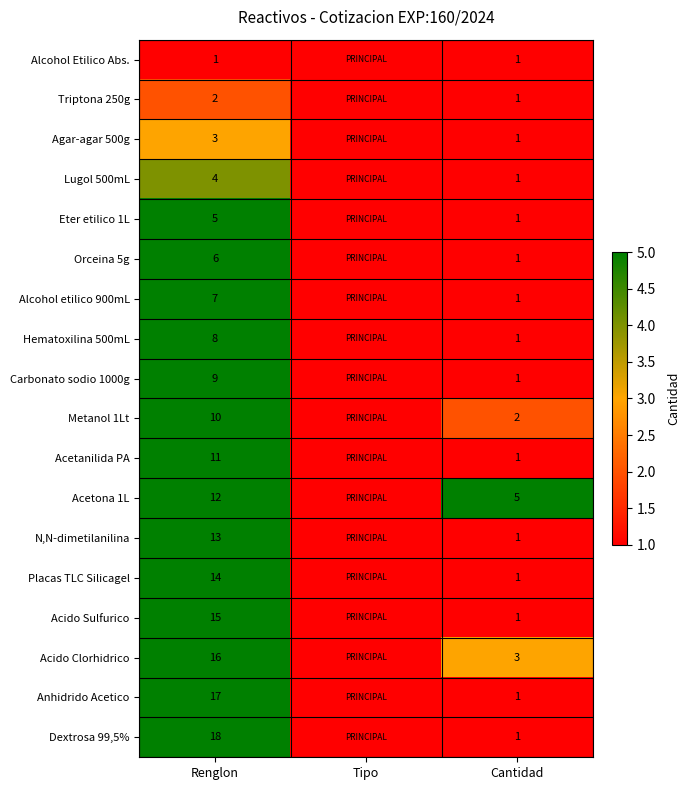

What is the total value across all series at Cantidad?

25